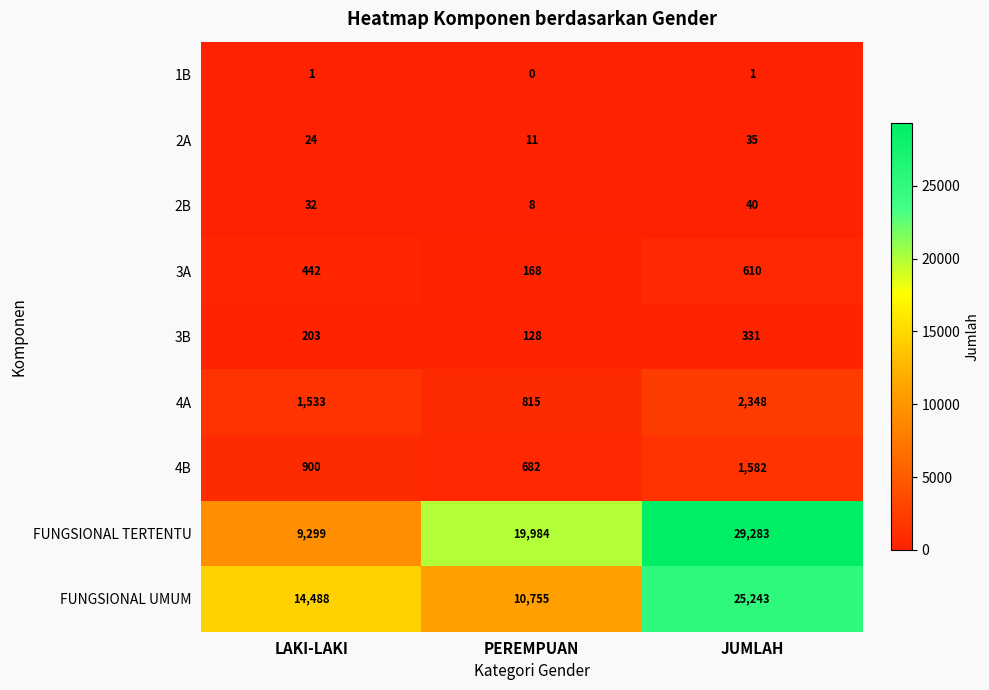

Which category has the highest value in the FUNGSIONAL TERTENTU series?

JUMLAH